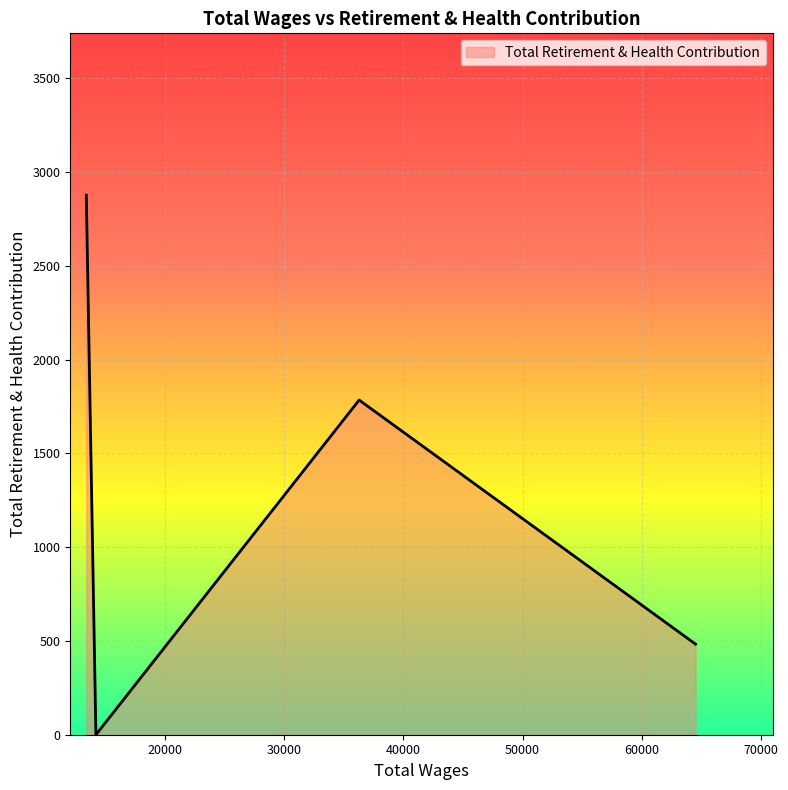

How many series are shown in this chart?

1